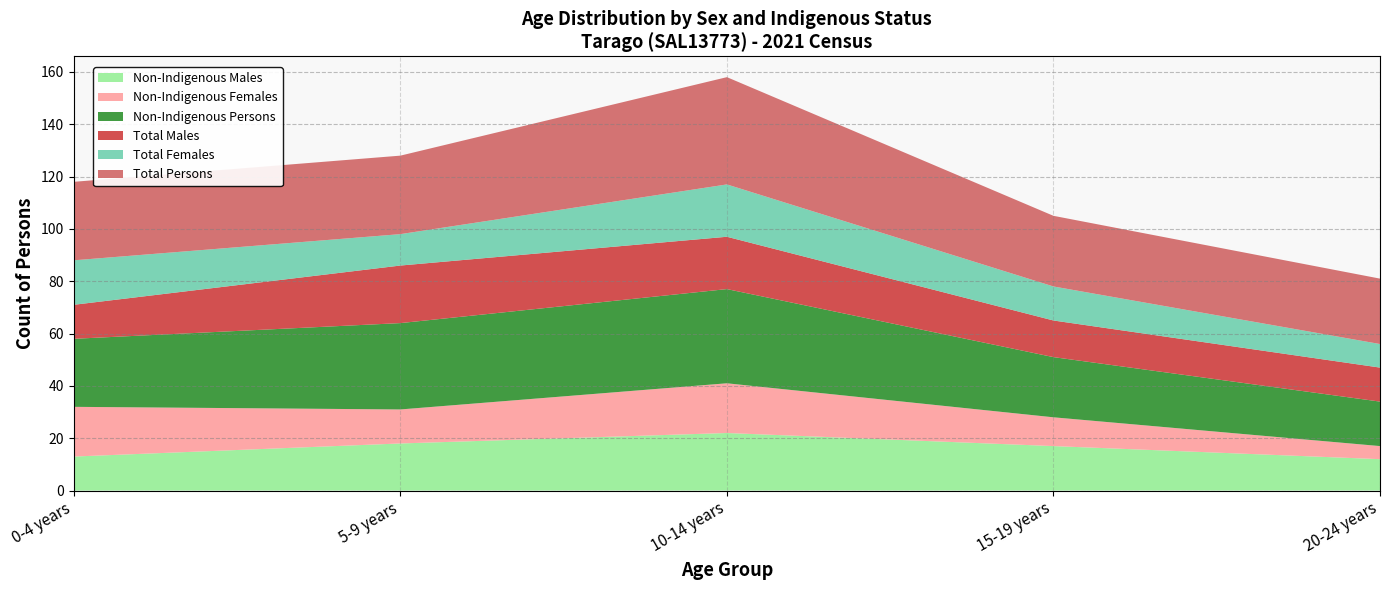

Reading left to right, transcribe all the data shown in this chart.

Non-Indigenous Males: 13	18	22	17	12
Non-Indigenous Females: 19	13	19	11	5
Non-Indigenous Persons: 26	33	36	23	17
Total Males: 13	22	20	14	13
Total Females: 17	12	20	13	9
Total Persons: 30	30	41	27	25